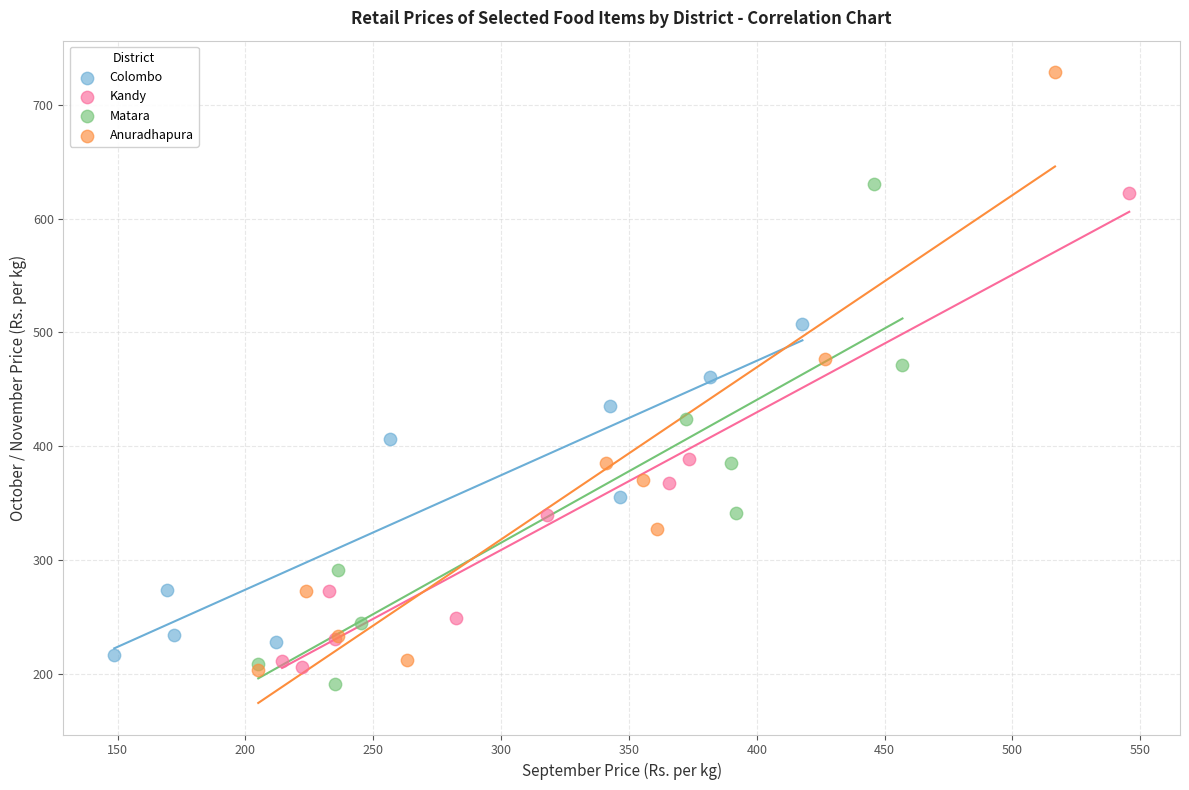

Which series contains the highest Y value?

Anuradhapura